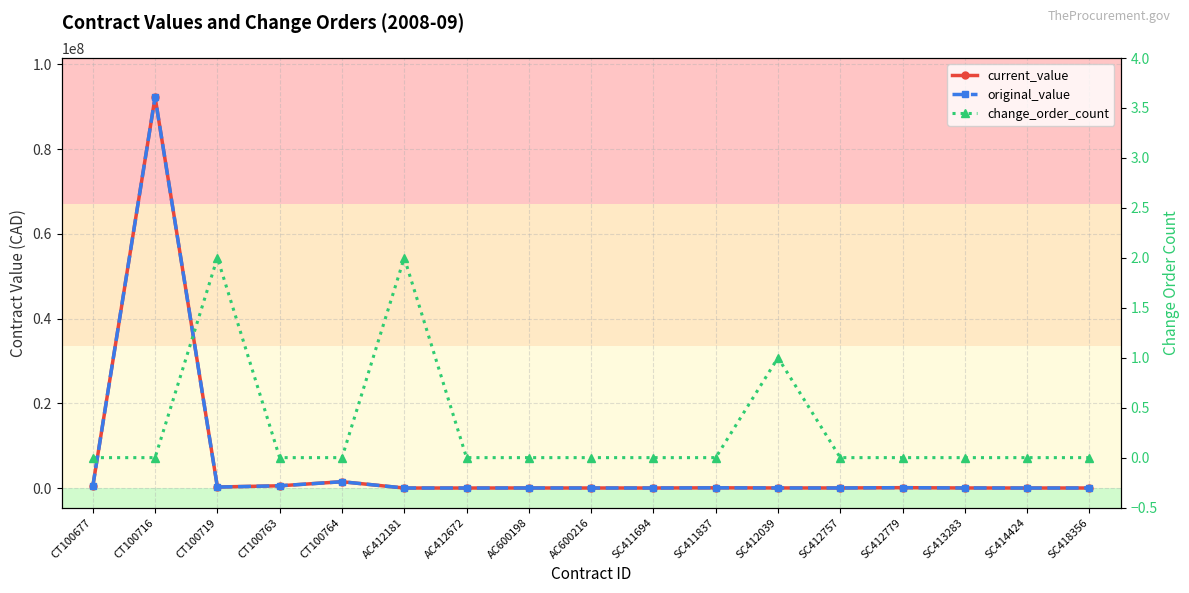

What position from the right is SC412757?

5